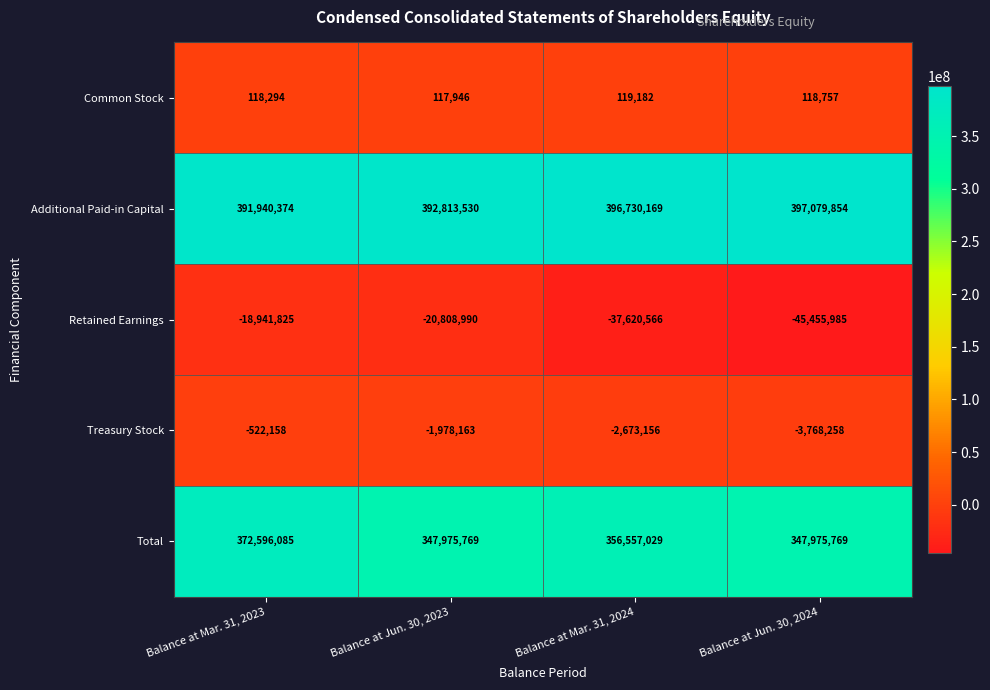

Count the number of data series in this chart.

5